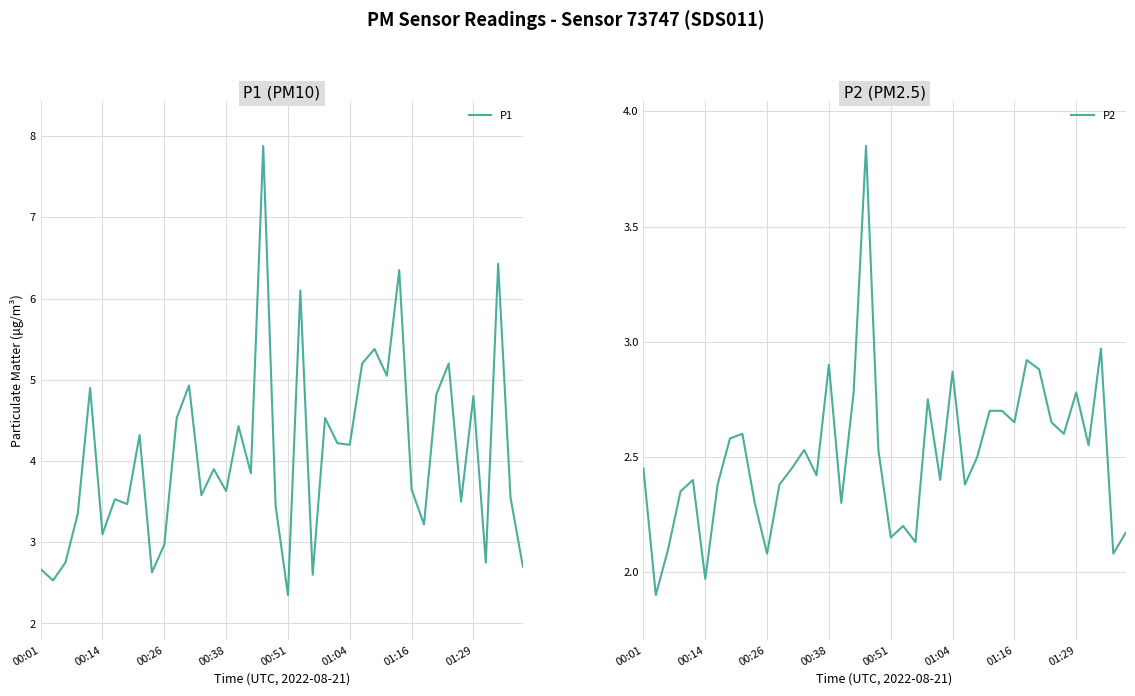

Does the chart have visible grid lines?

Yes